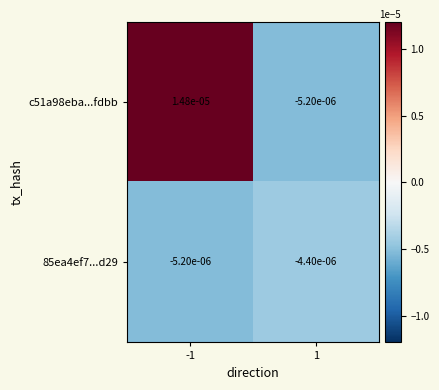

Reading right to left, what are all the values shown in this chart?

c51a98eba...fdbb: 1=-0.0	-1=0.0
85ea4ef7...d29: 1=-0.0	-1=-0.0